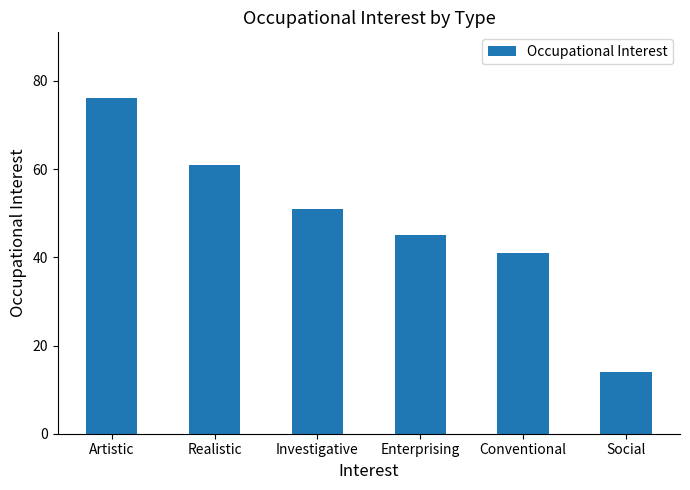

Where is the data nearest to the value 45?

Enterprising